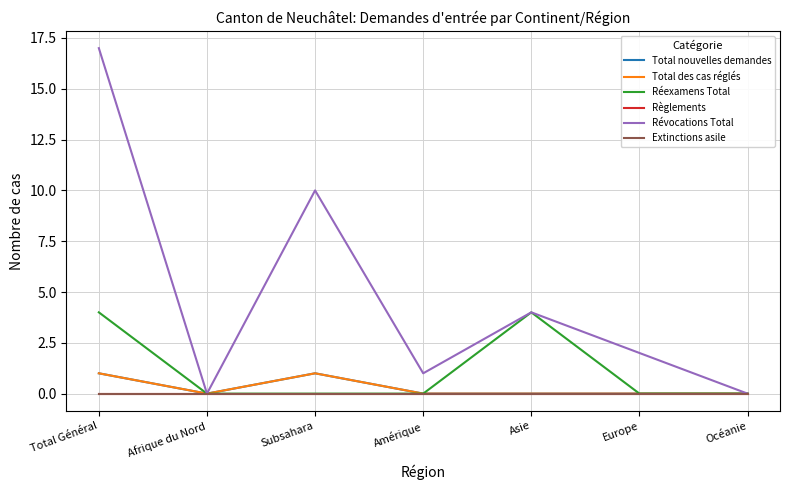

Does the chart have visible grid lines?

Yes